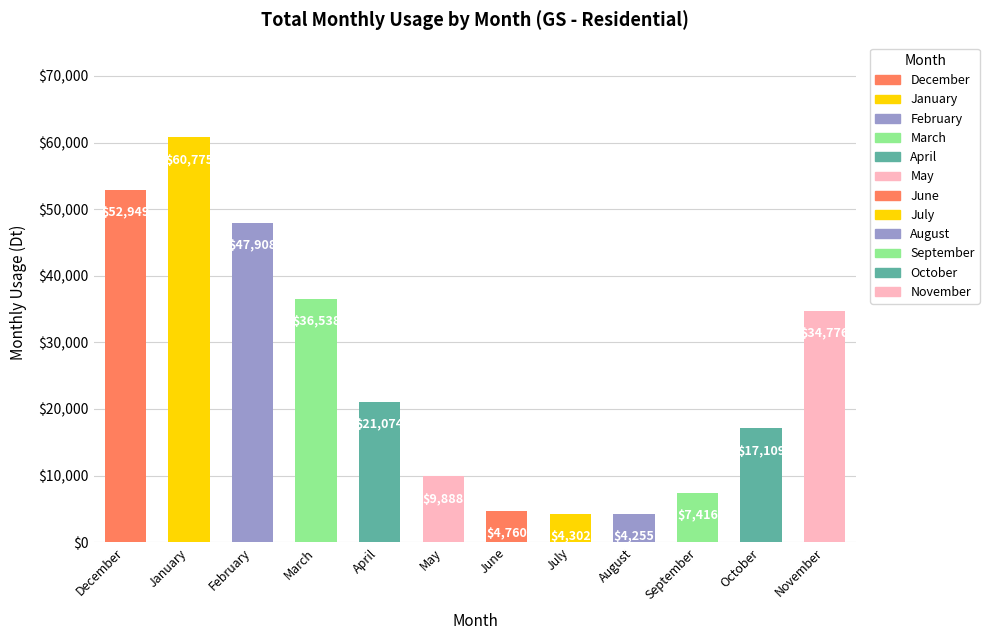

What is the change in value from March to September?

-29122.6